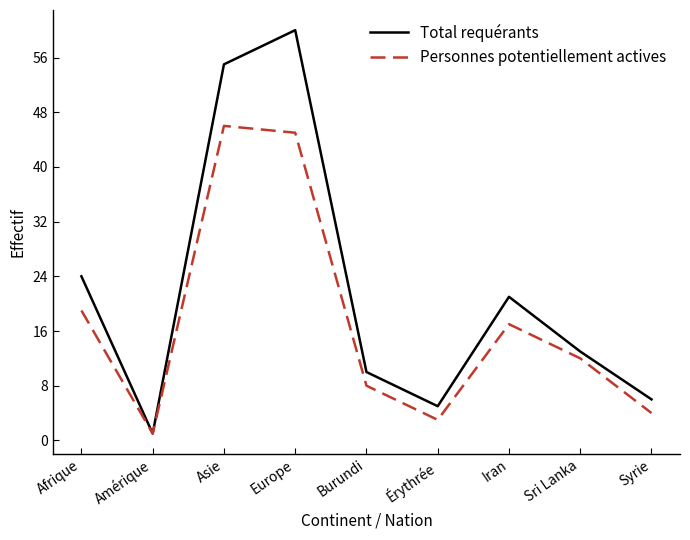

Reading left to right, transcribe all the data shown in this chart.

Total requérants: 24	1	55	60	10	5	21	13	6
Personnes potentiellement actives: 19	1	46	45	8	3	17	12	4